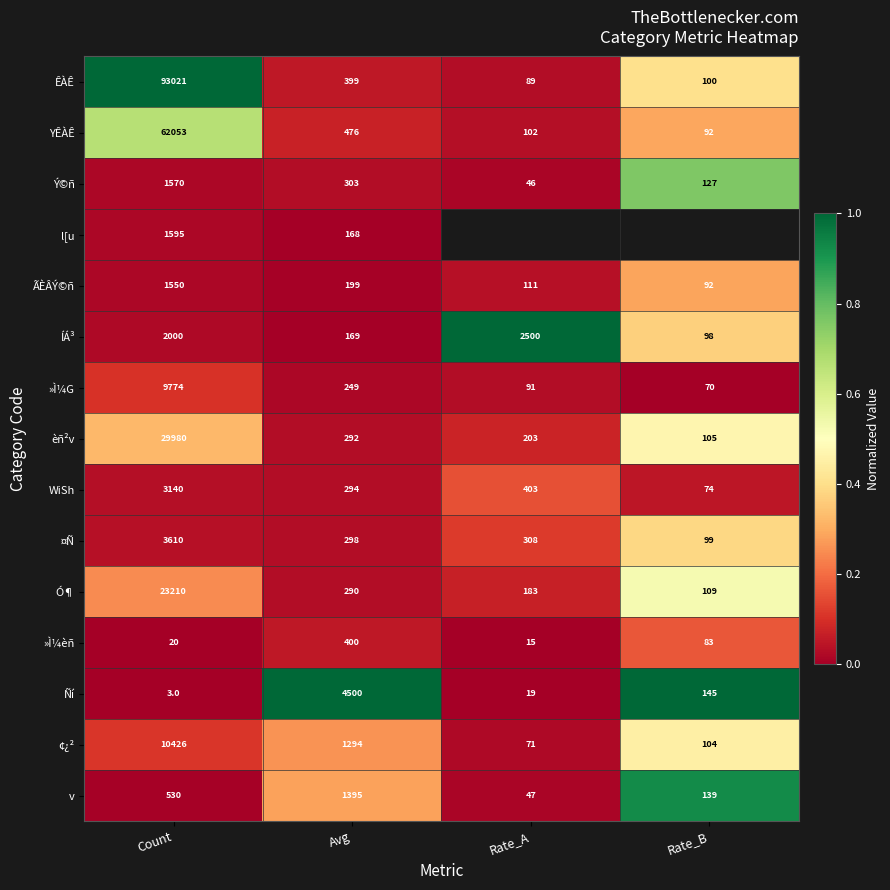

What is the average value of the ¢¿² series?

2974